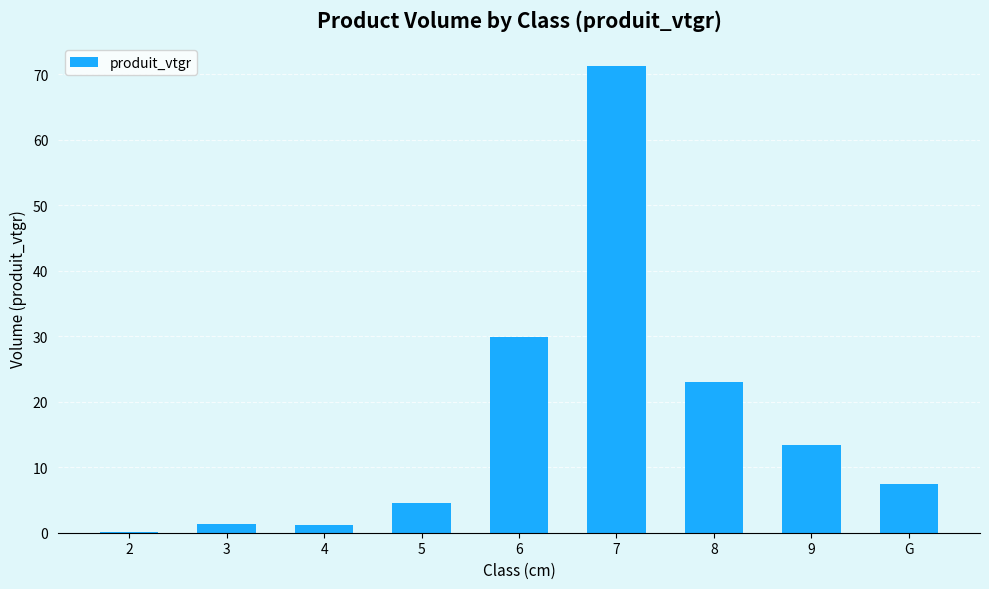

The value at 9 is 13.4. True or false?

True